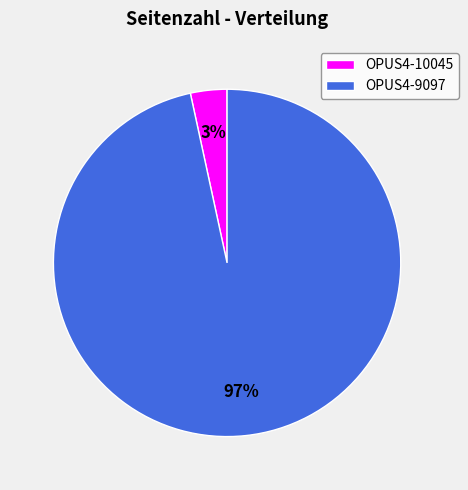

Rank the categories by value from highest to lowest.

OPUS4-9097, OPUS4-10045